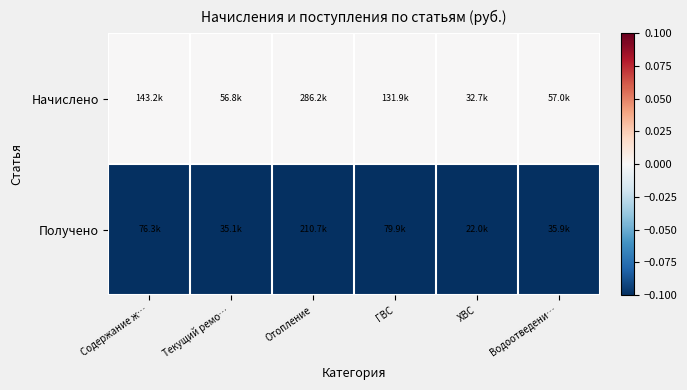

Rank the series at Содержание ж… from lowest to highest value.

Получено, Начислено